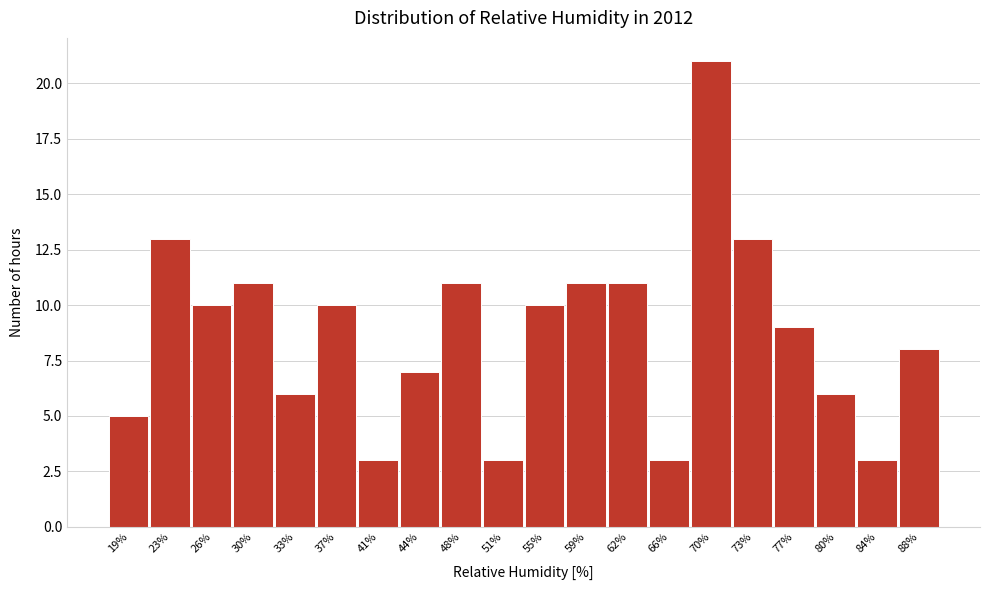

Reading left to right, list all the values displayed in this chart.

5	13	10	11	6	10	3	7	11	3	10	11	11	3	21	13	9	6	3	8